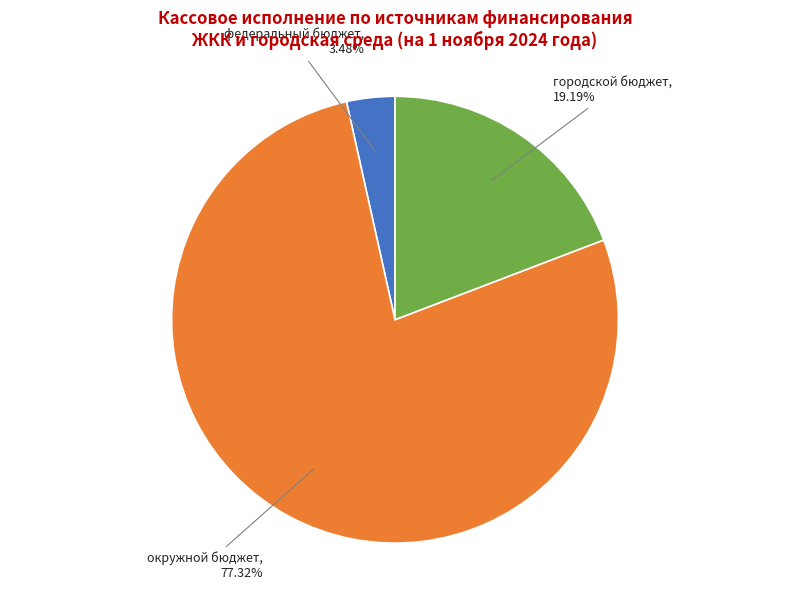

Rank the categories by value from highest to lowest.

окружной бюджет, городской бюджет, федеральный бюджет